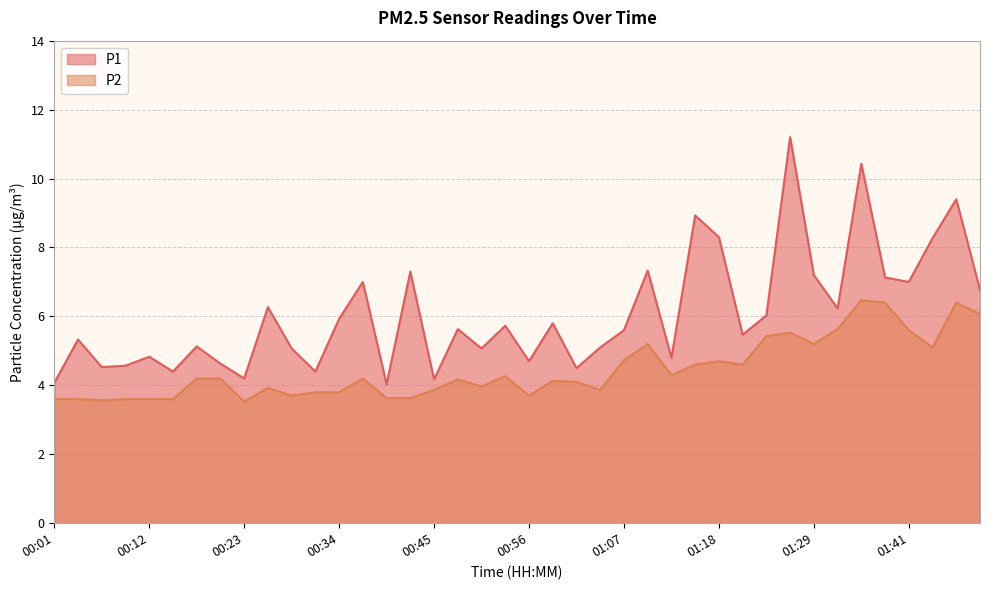

What is the difference between the second highest and minimum values in the P2 series?

2.9